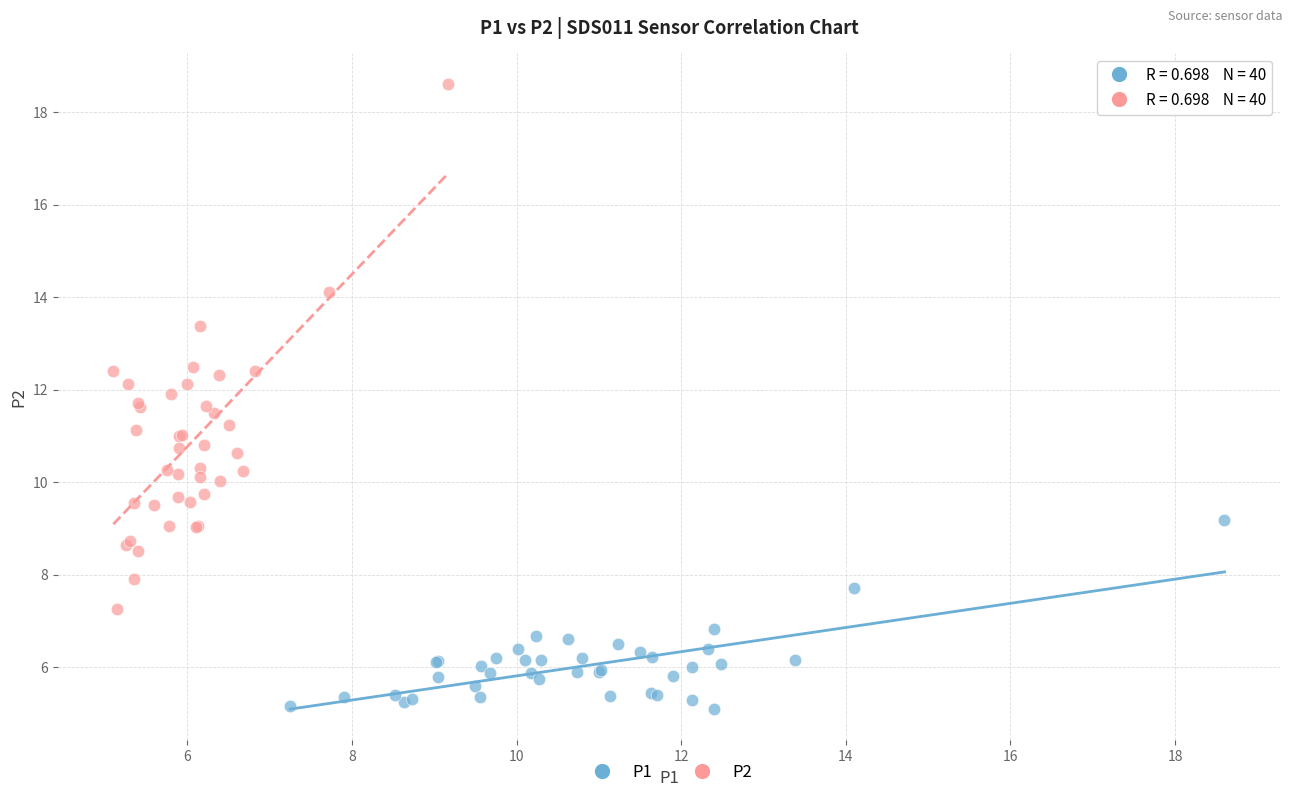

Which series contains the highest Y value?

P2